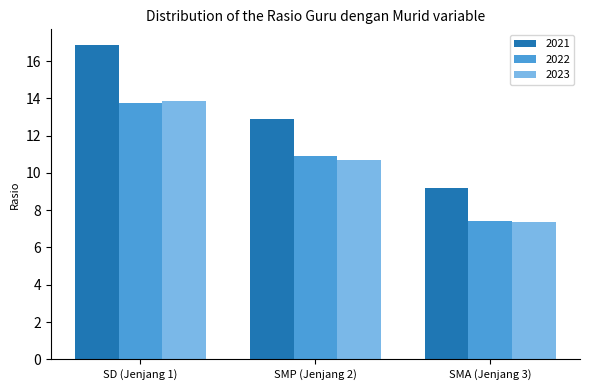

At which label is 2023 closest to 10?

SMP (Jenjang 2)